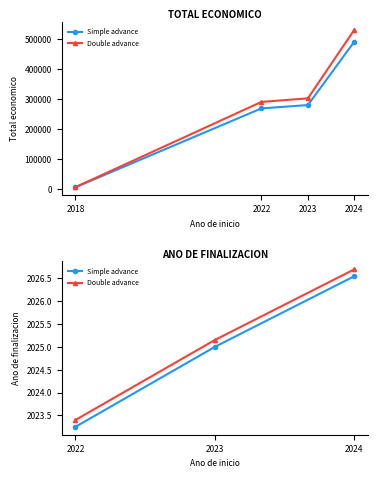

How many values in the Double advance series exceed 2025?

2